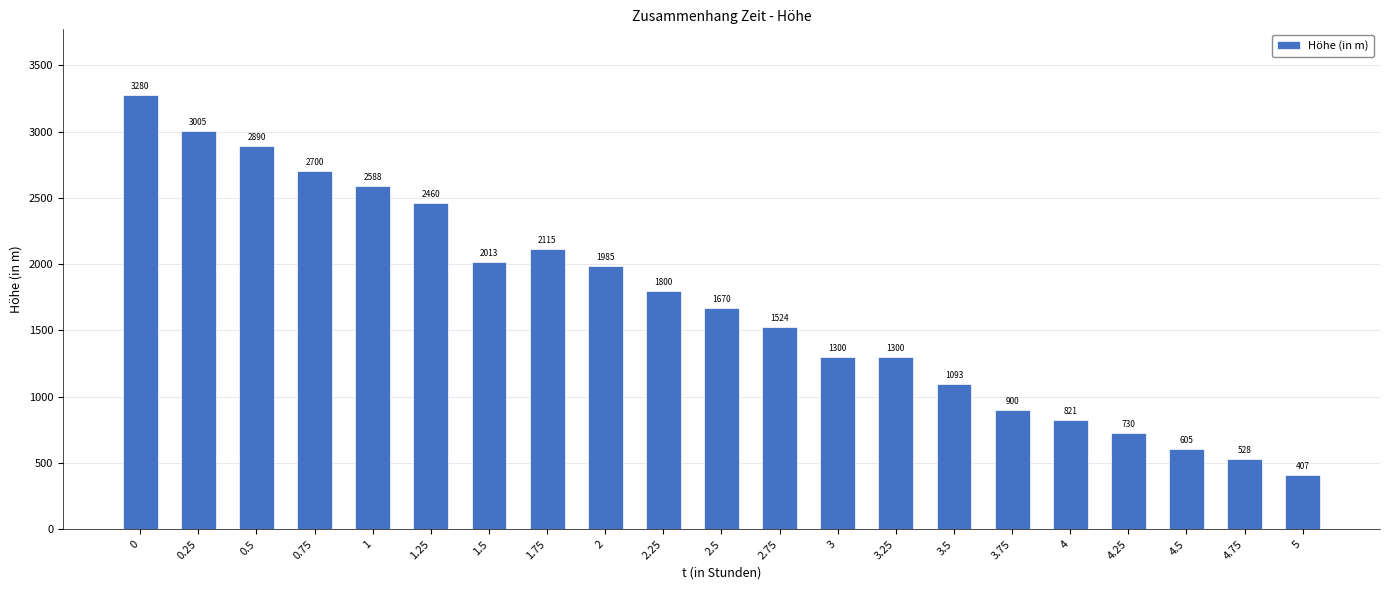

What is the label of the 14th bar from the right?

1.75